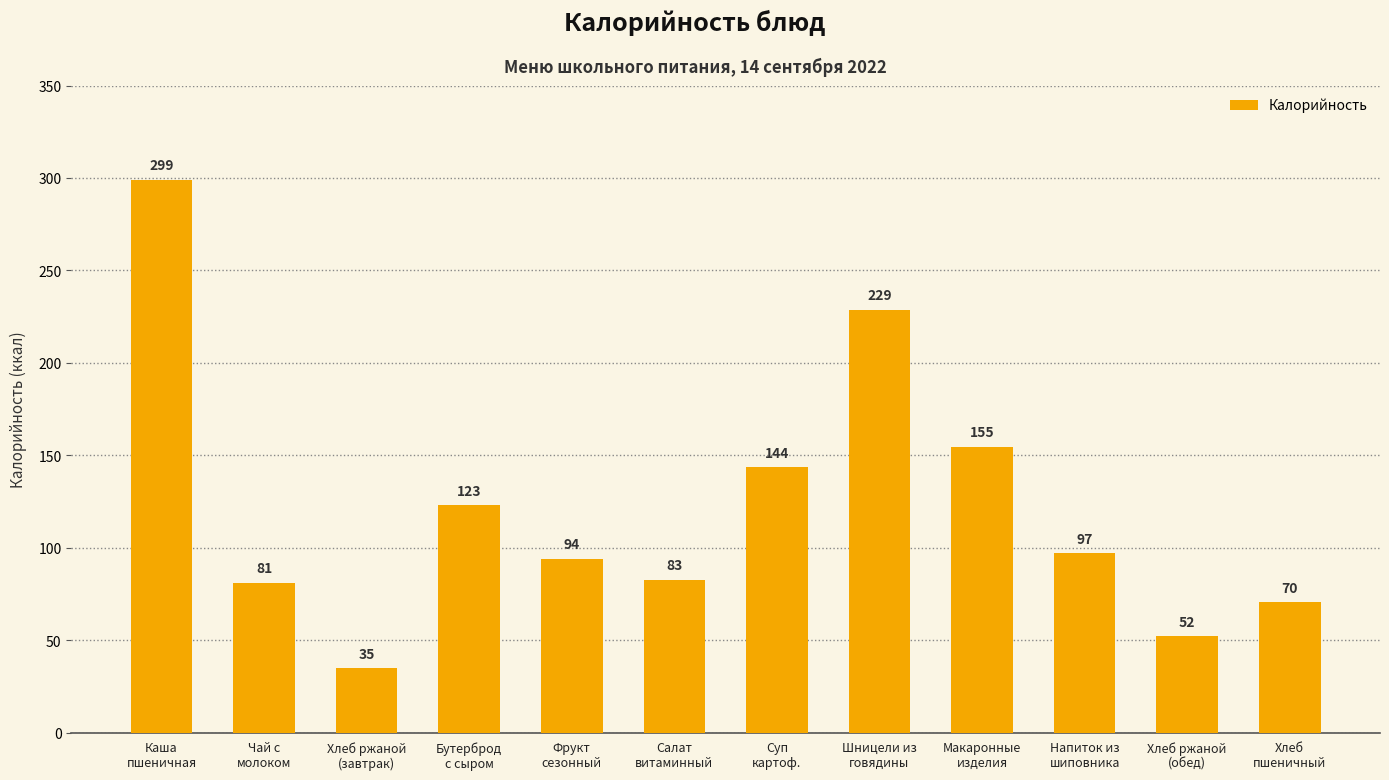

Are the bars horizontal?

No